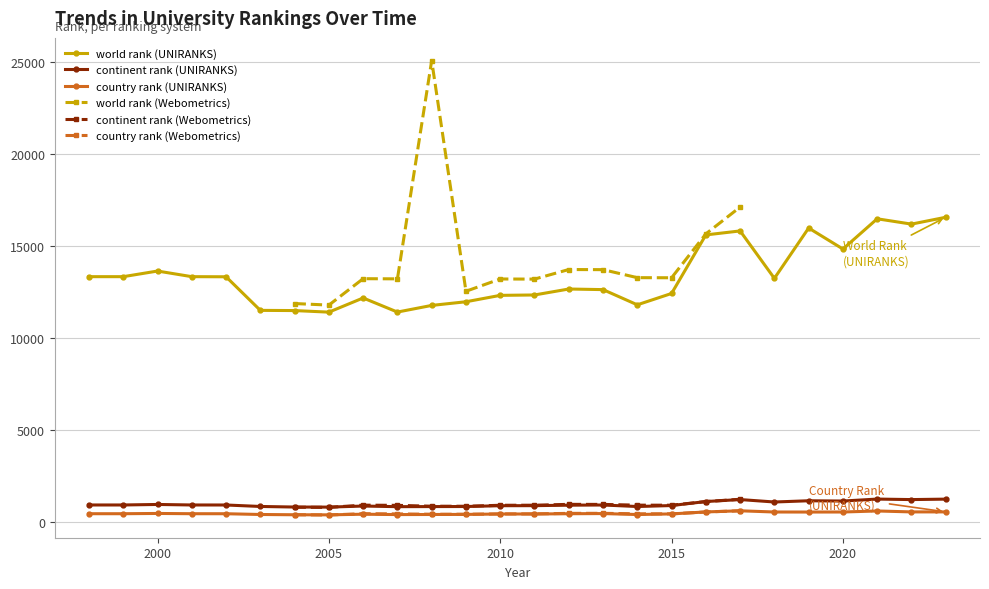

True or false: world rank (UNIRANKS) and country rank (UNIRANKS) intersect in this chart.

False